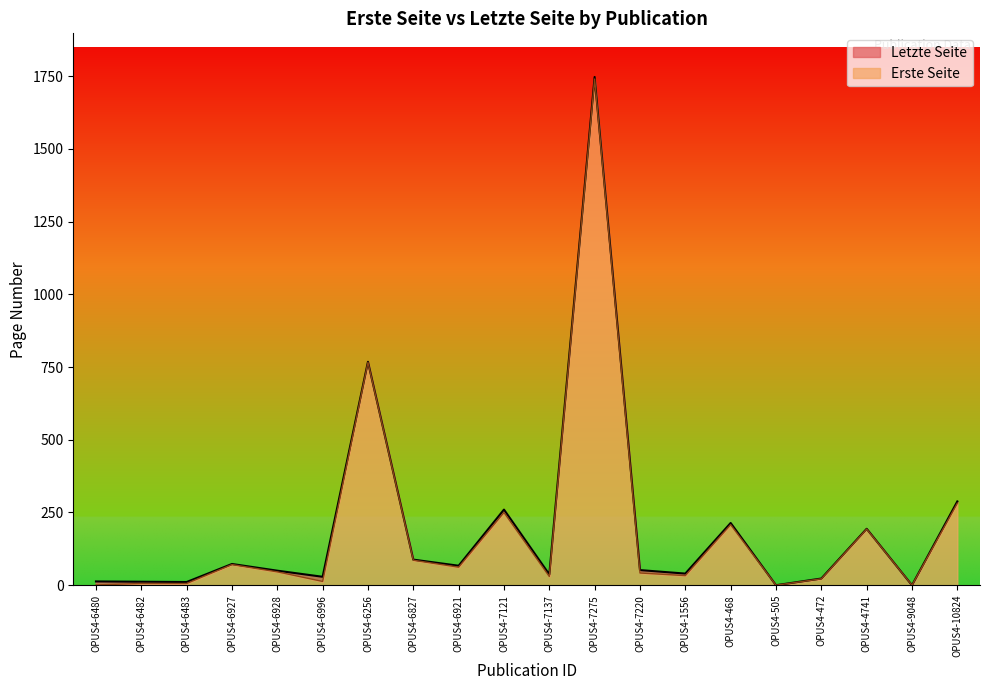

The value of Erste Seite at OPUS4-4741 is 193. True or false?

True